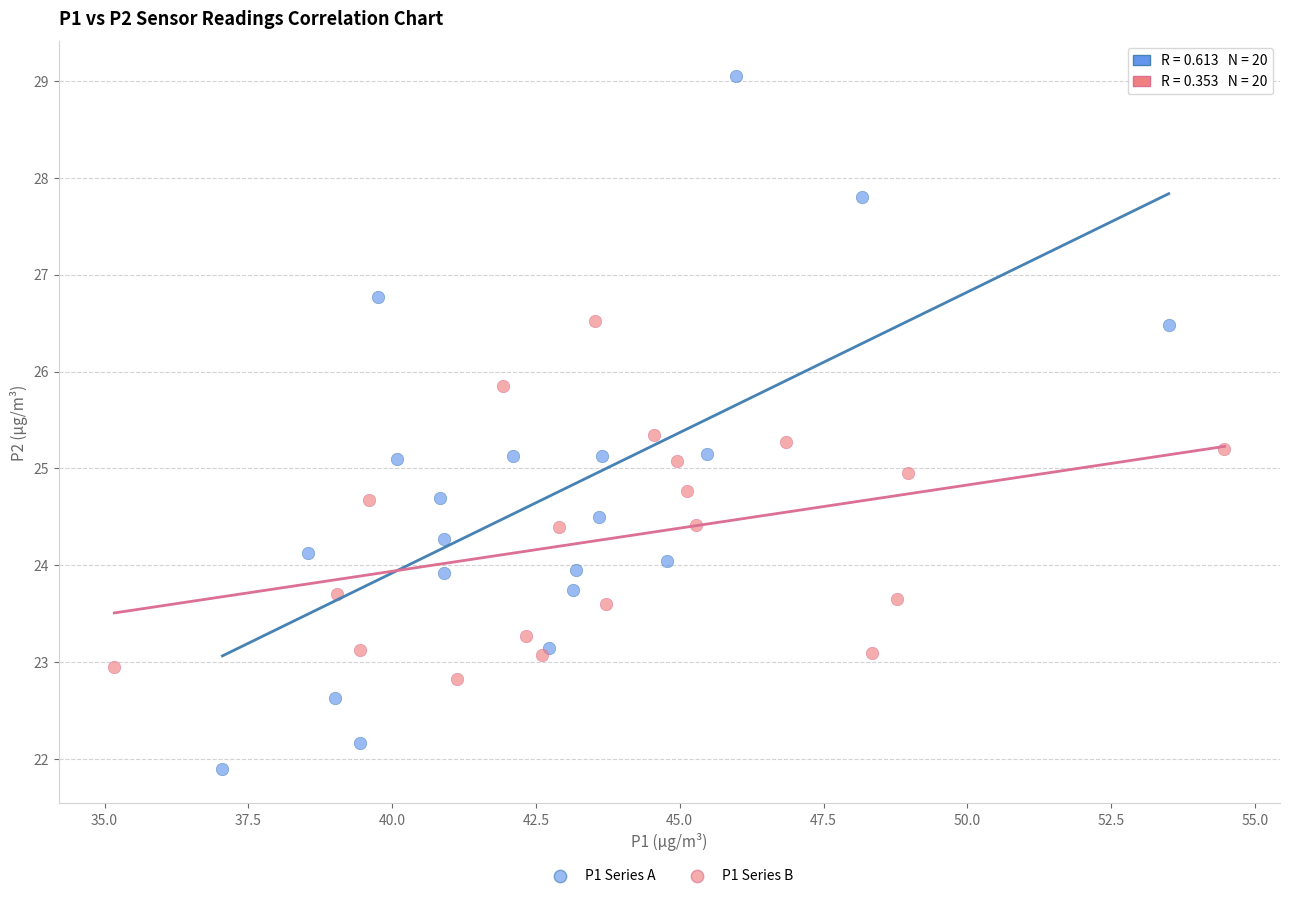

Which series contains the highest Y value?

P1 Series A